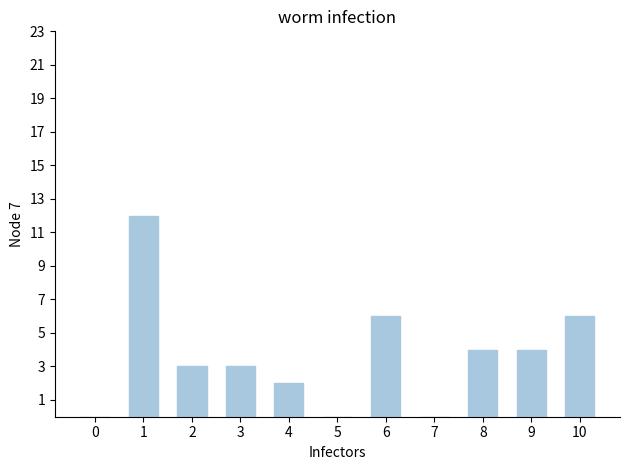

What is the sum of all values?

40